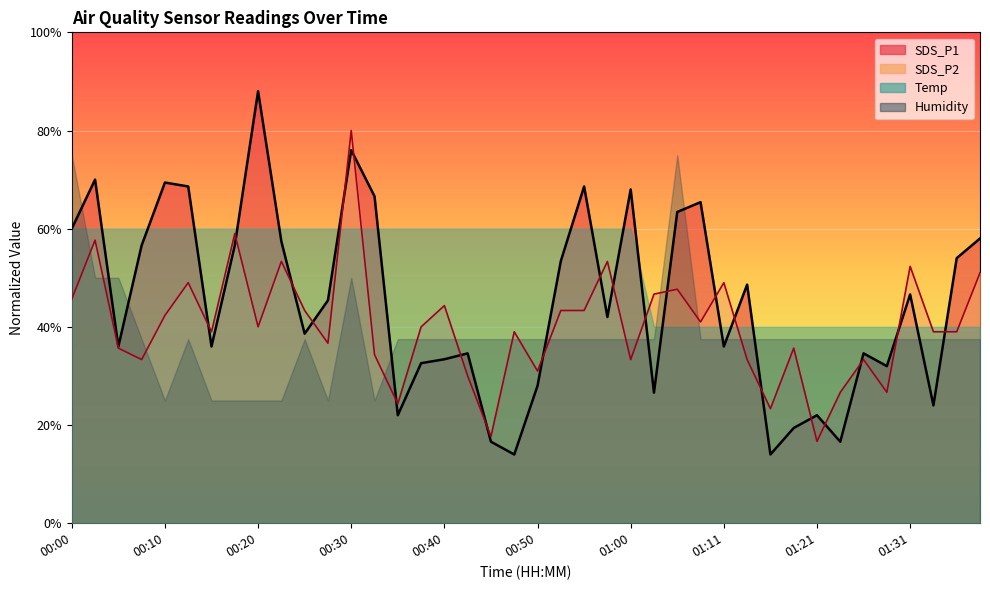

What is the lowest value of the SDS_P2 series?

1.7